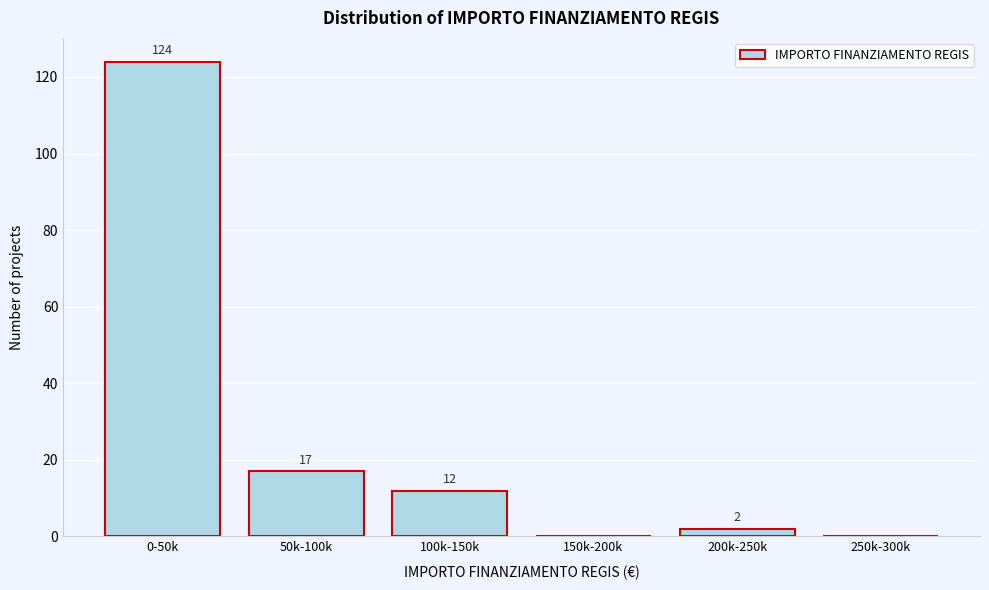

Reading left to right, extract all data points from this chart.

0-50k=124	50k-100k=17	100k-150k=12	150k-200k=0	200k-250k=2	250k-300k=0